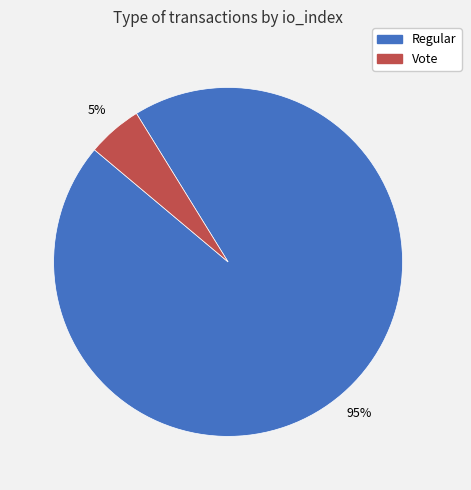

Rank the categories by value from lowest to highest.

Vote, Regular